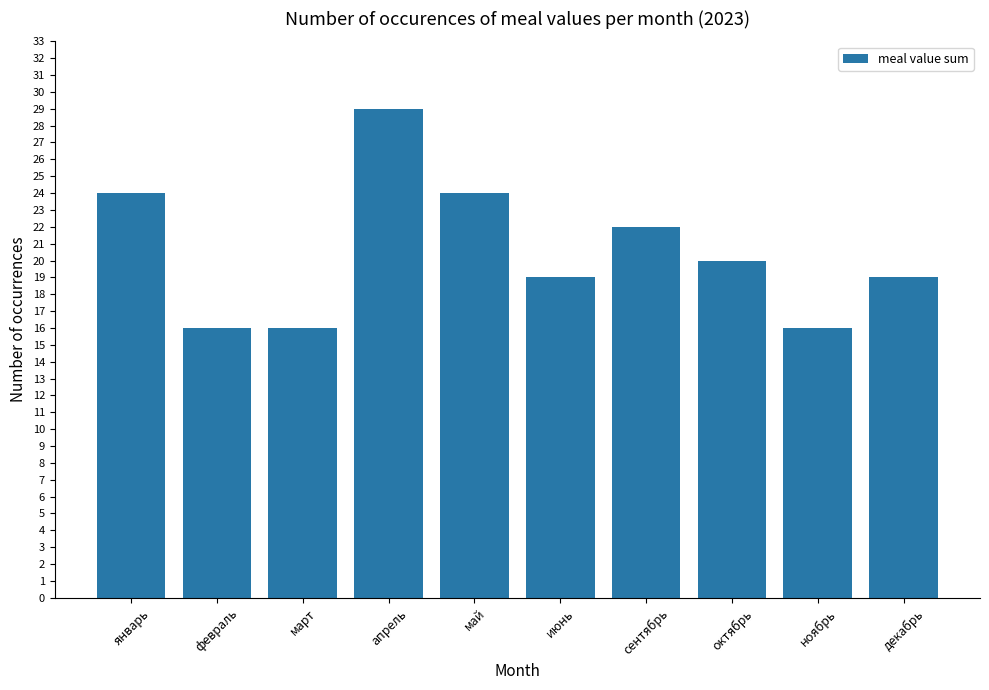

What is the difference between the second highest and second lowest values?

8